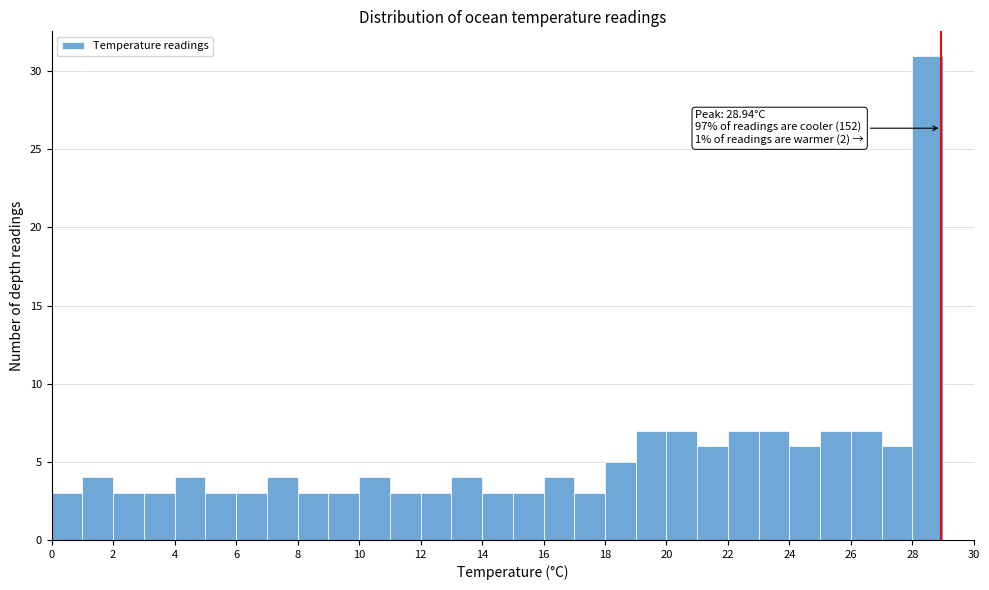

Over which range of the x-axis is the bar tallest?

28 to 29